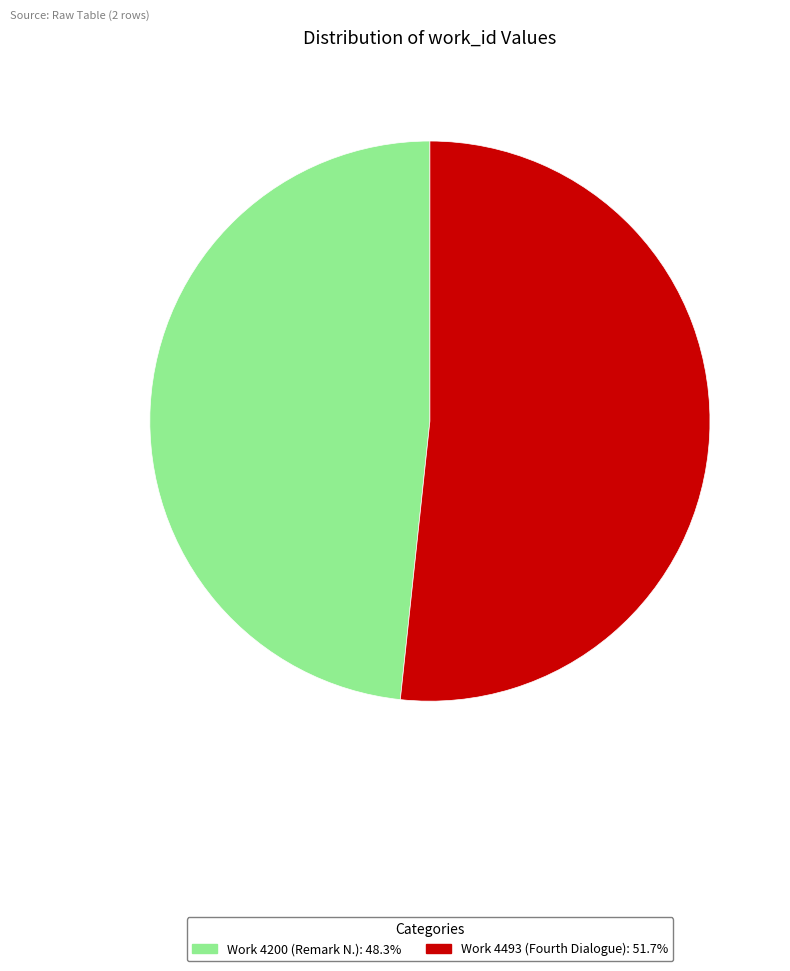

Which slice represents more than half of the pie?

Work 4493 (Fourth Dialogue)